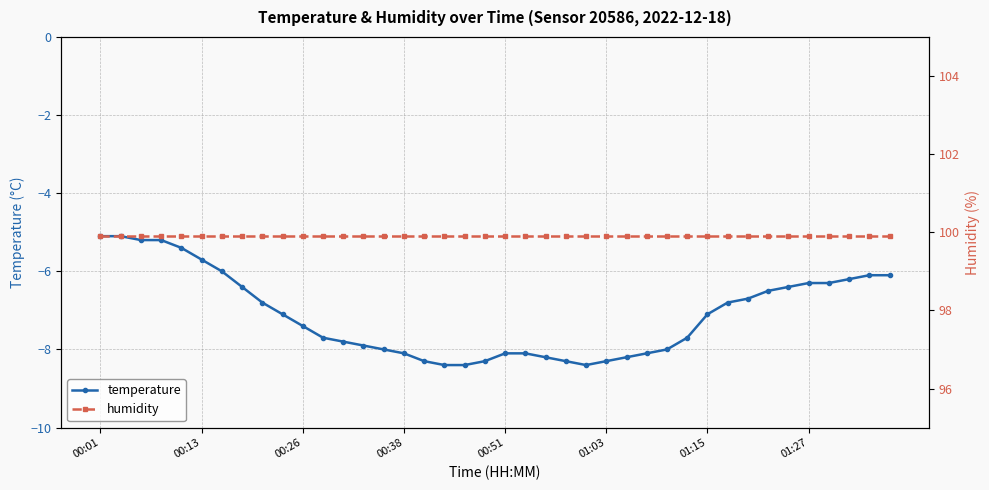

What is the value of the humidity point at the 31st from the left?

99.9